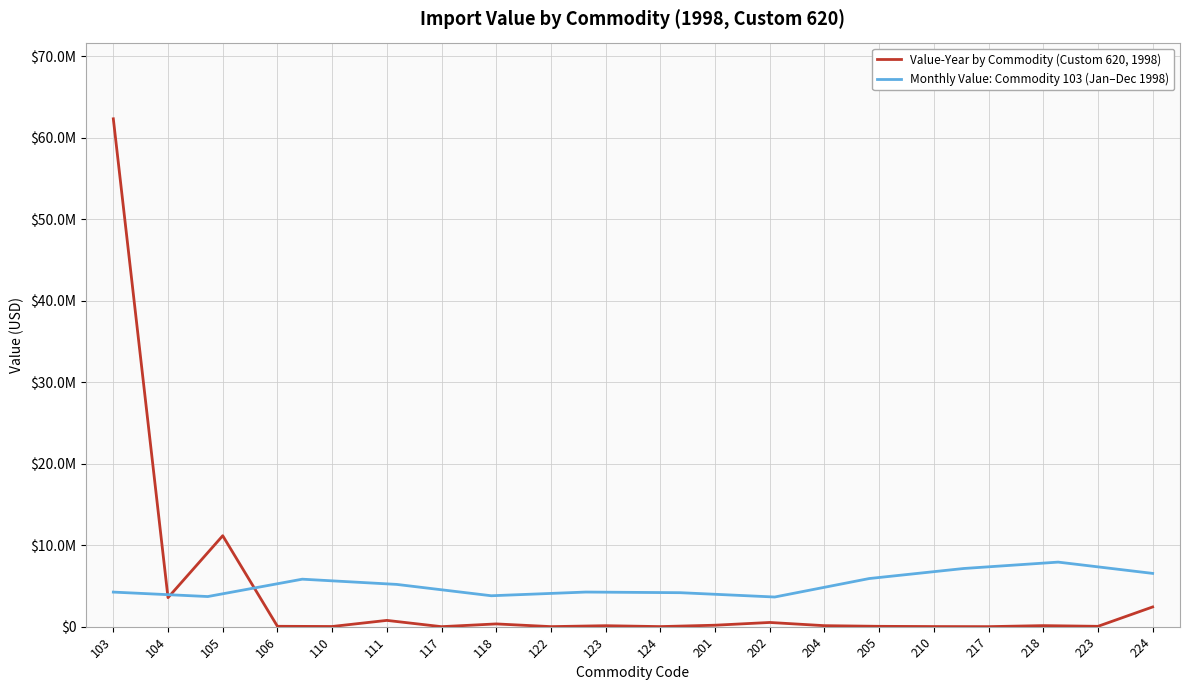

The value at 202 is 517580. True or false?

True